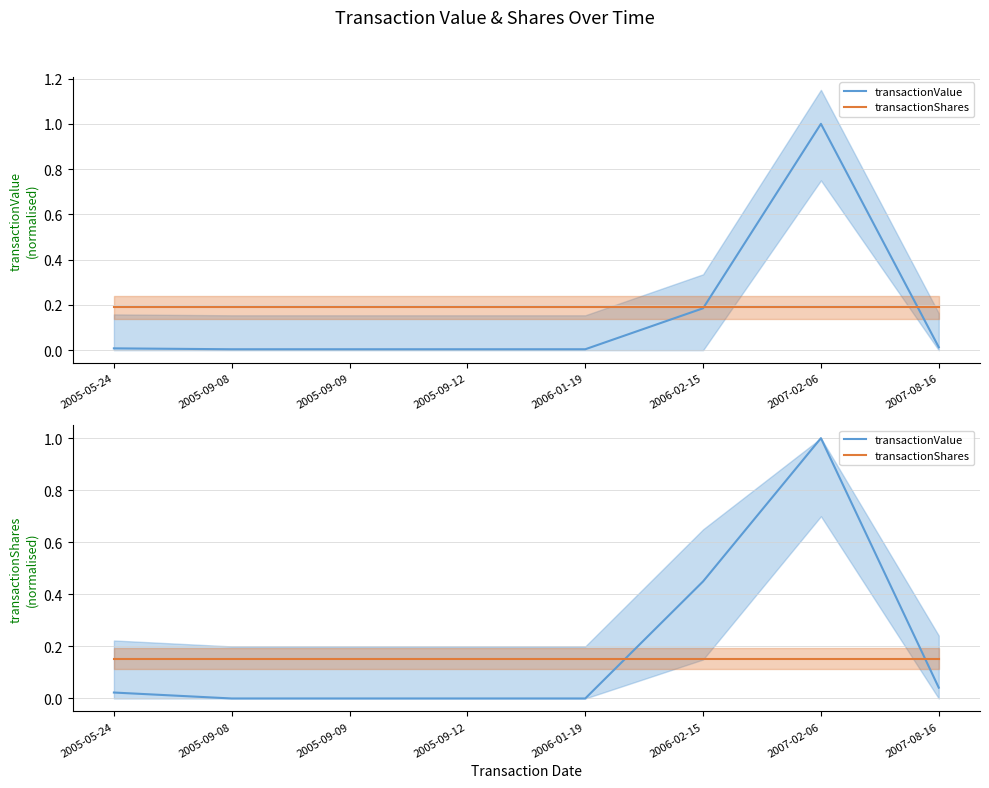

What is the sum of the transactionValue values at 2006-02-15 and 2005-09-09?

0.4